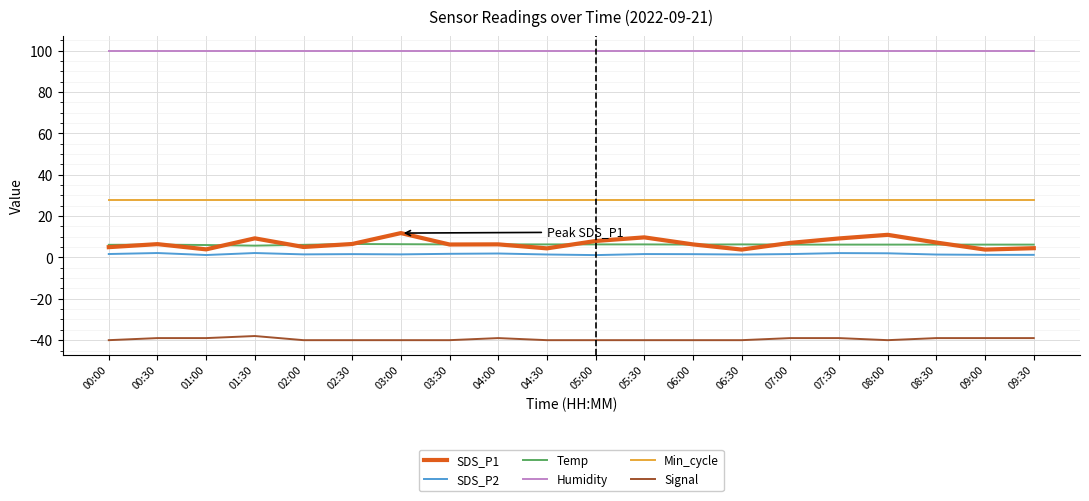

What is the lowest value of the SDS_P1 series?

3.8